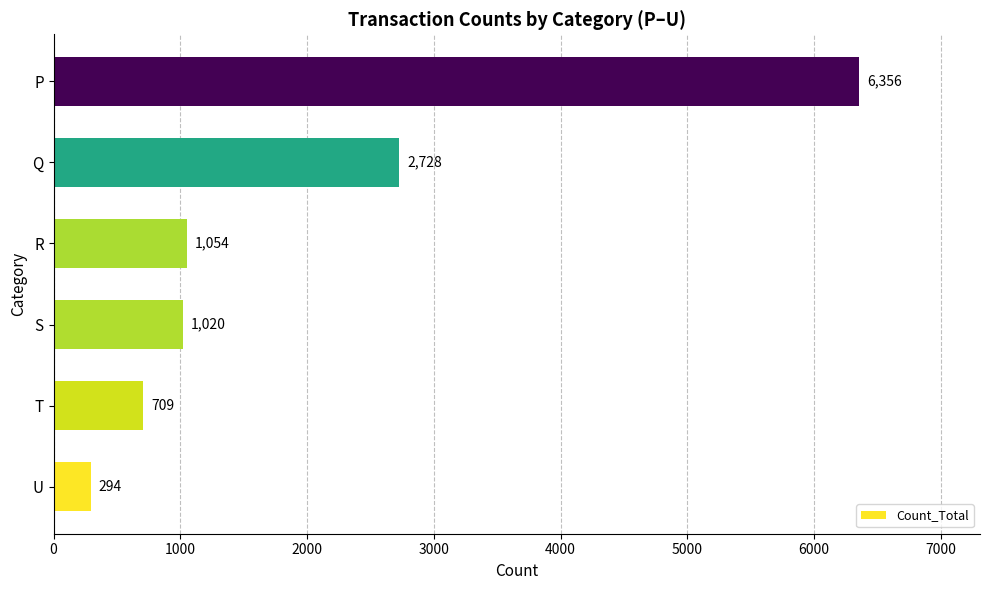

List the labels in order of value, smallest first.

U, T, S, R, Q, P